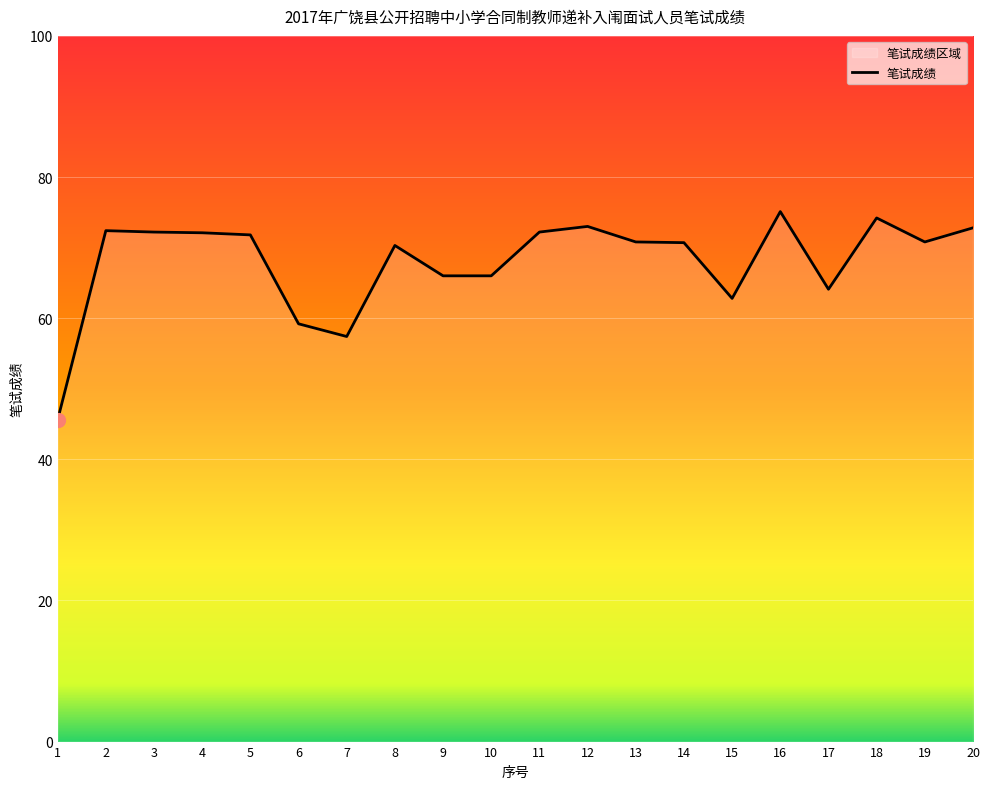

True or false: the data shows 73.0 at 12.

True